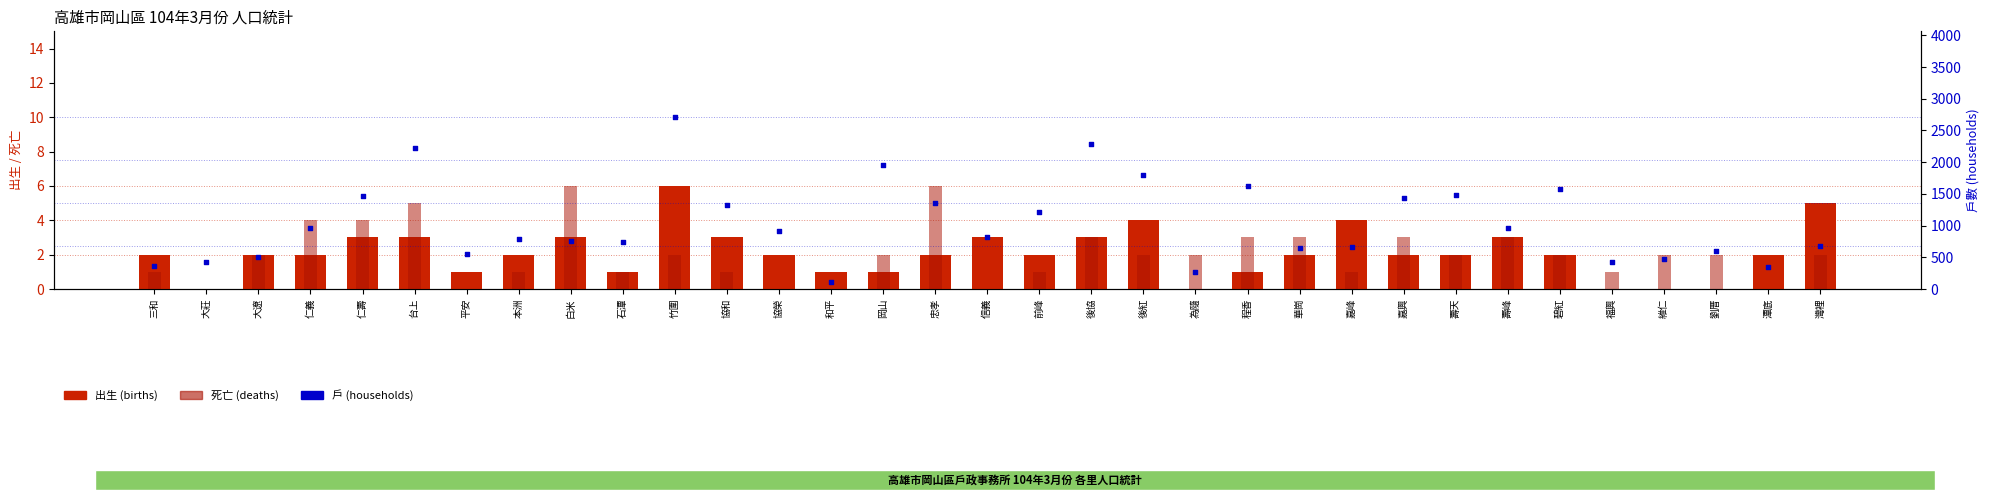

Which series reaches the minimum Y coordinate?

出生 (births)